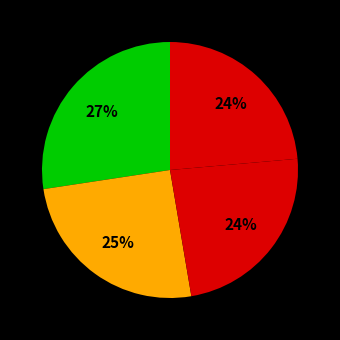

How many segments does this pie chart have?

4